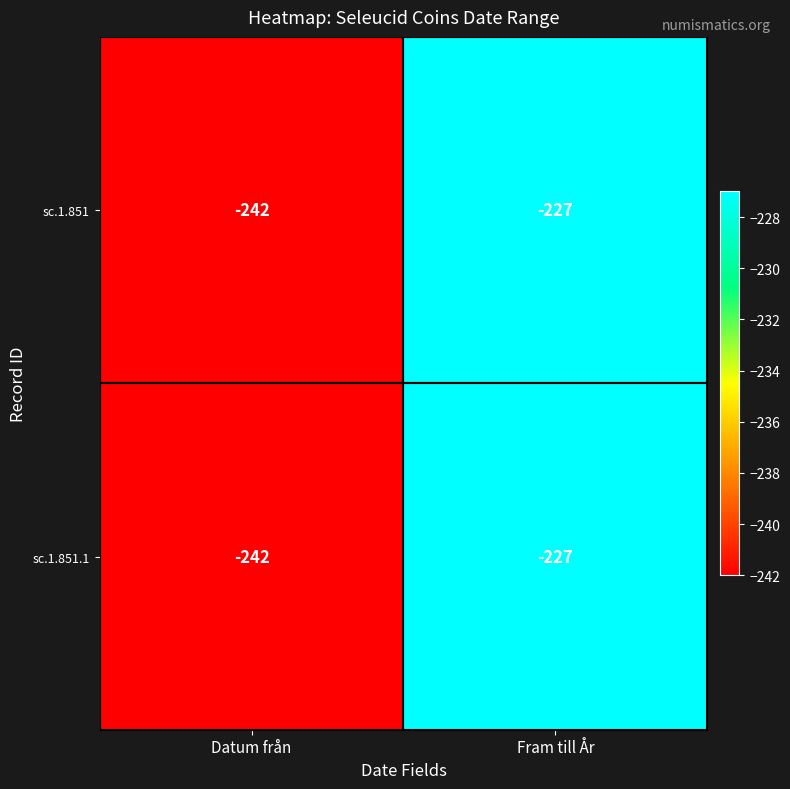

List the labels in order of sc.1.851.1 value, smallest first.

Datum från, Fram till År